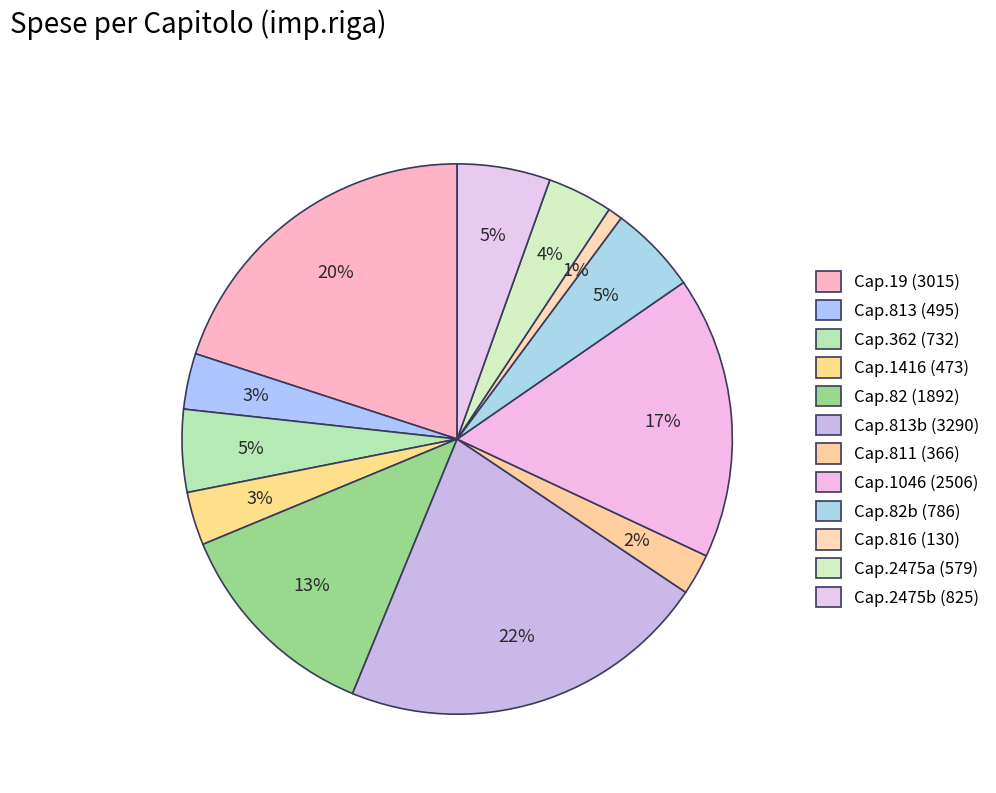

Count the number of slices in the pie.

12